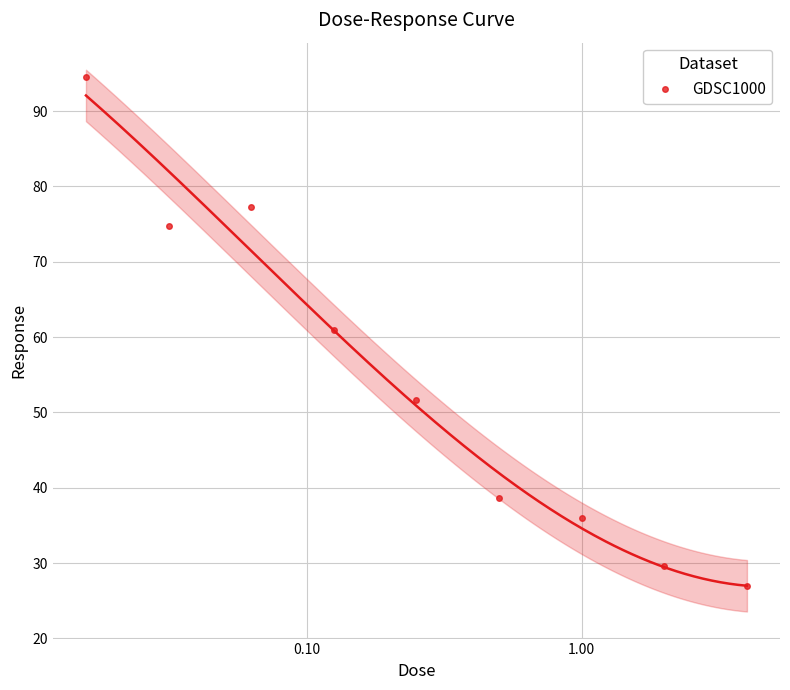

In GDSC1000, how many points are lower than both neighbors (excluding endpoints)?

1